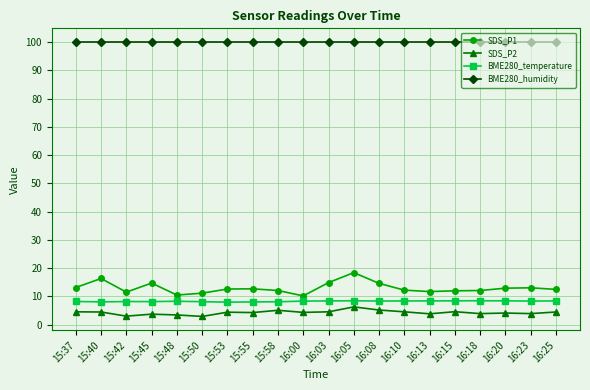

What is the value of the BME280_temperature point at the 10th from the left?

8.3